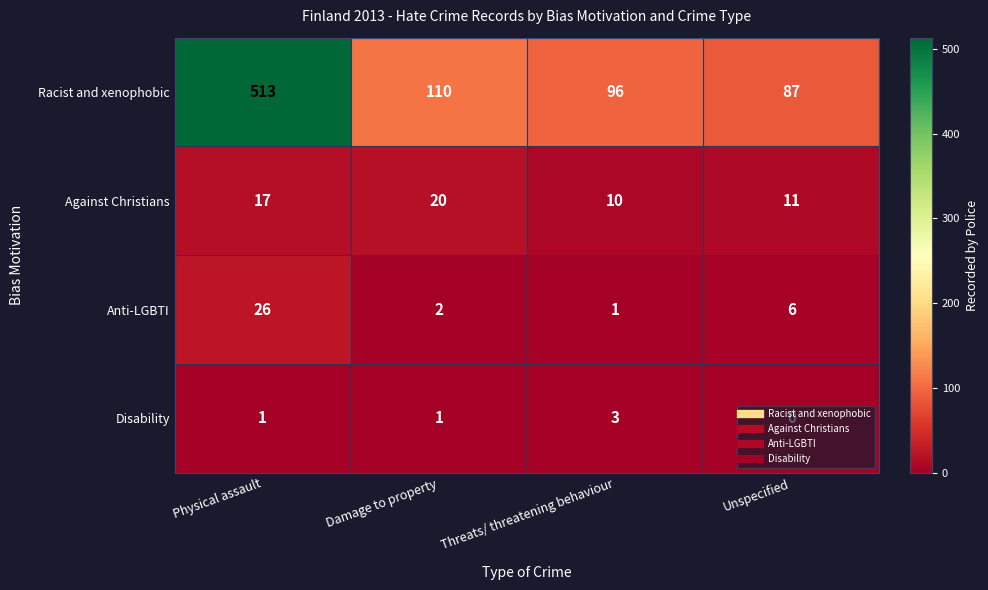

The Racist and xenophobic series shows 60 at Threats/ threatening behaviour. True or false?

False